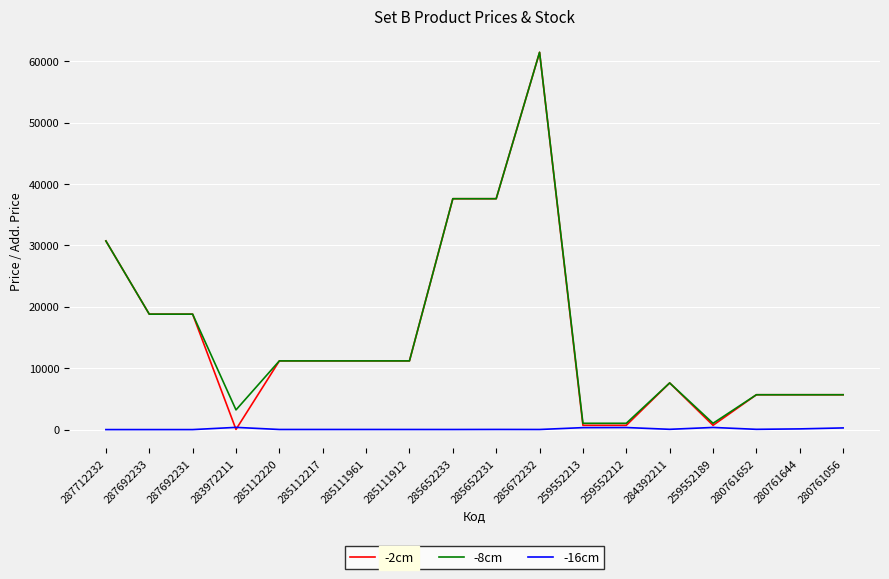

The value of -2cm at 280761652 is 5673.8. True or false?

True